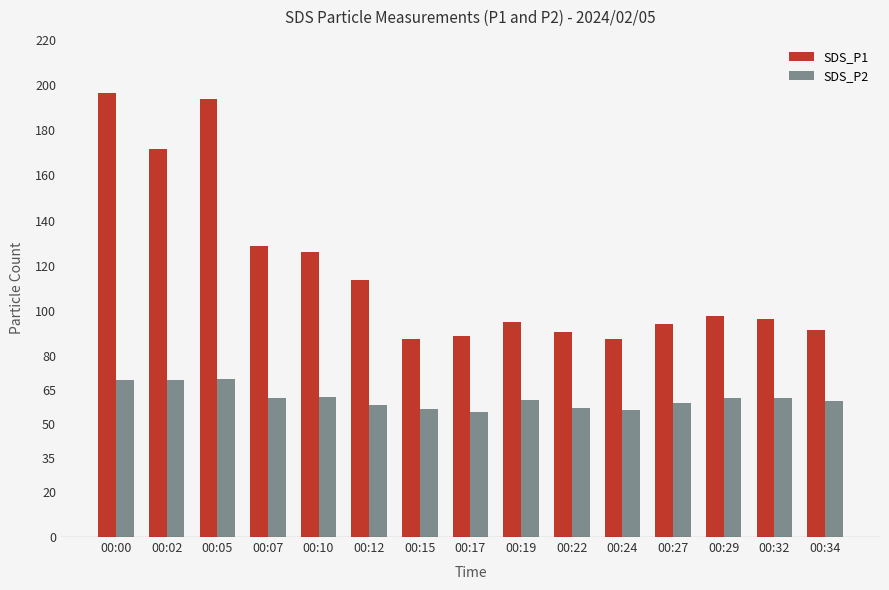

Count the number of data series in this chart.

2